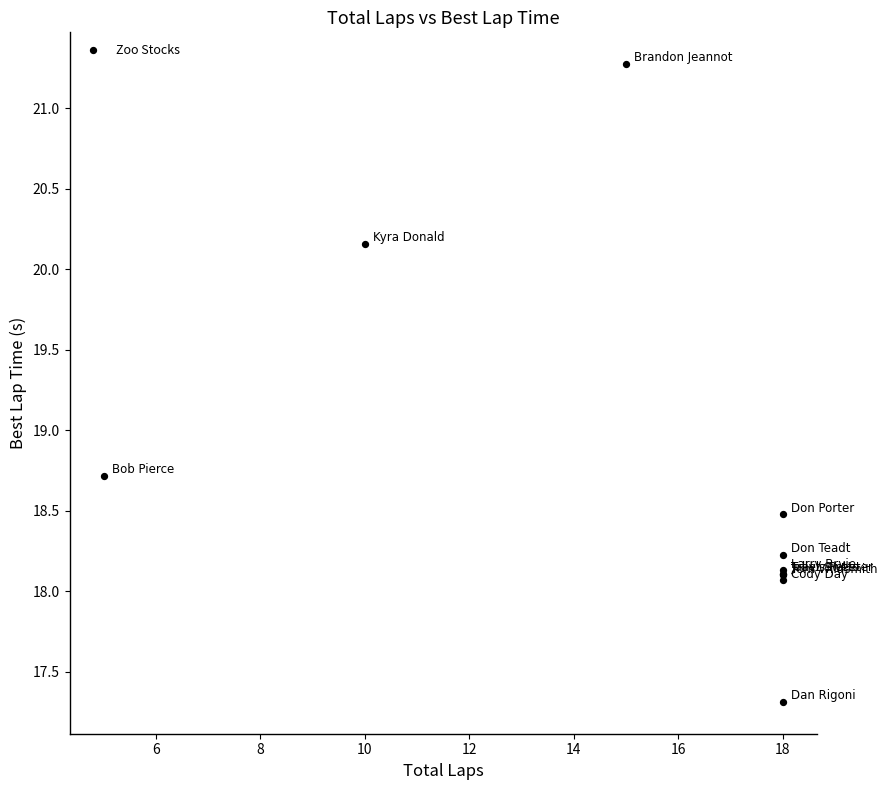

What Y value in the scatter plot is closest to 19?

18.7